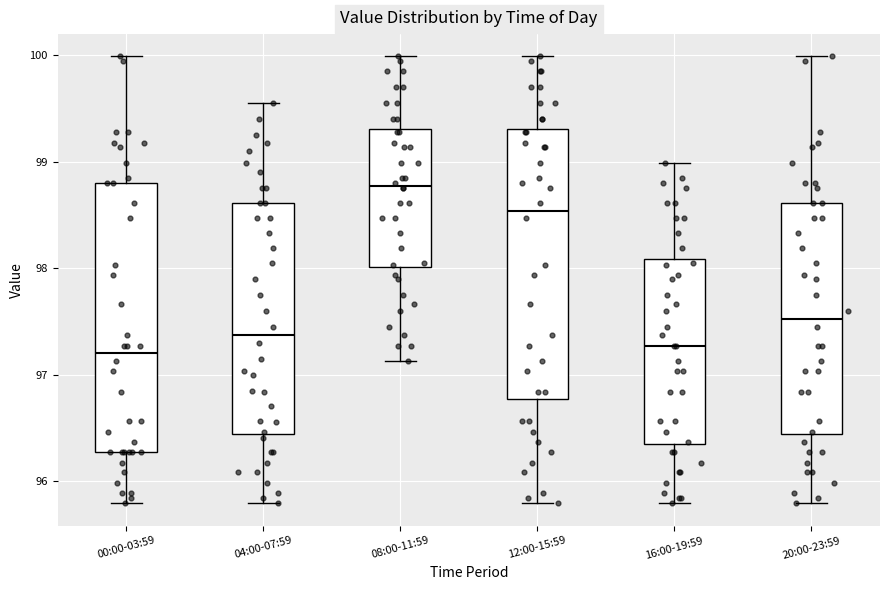

Which box's median line is the highest?

08:00-11:59